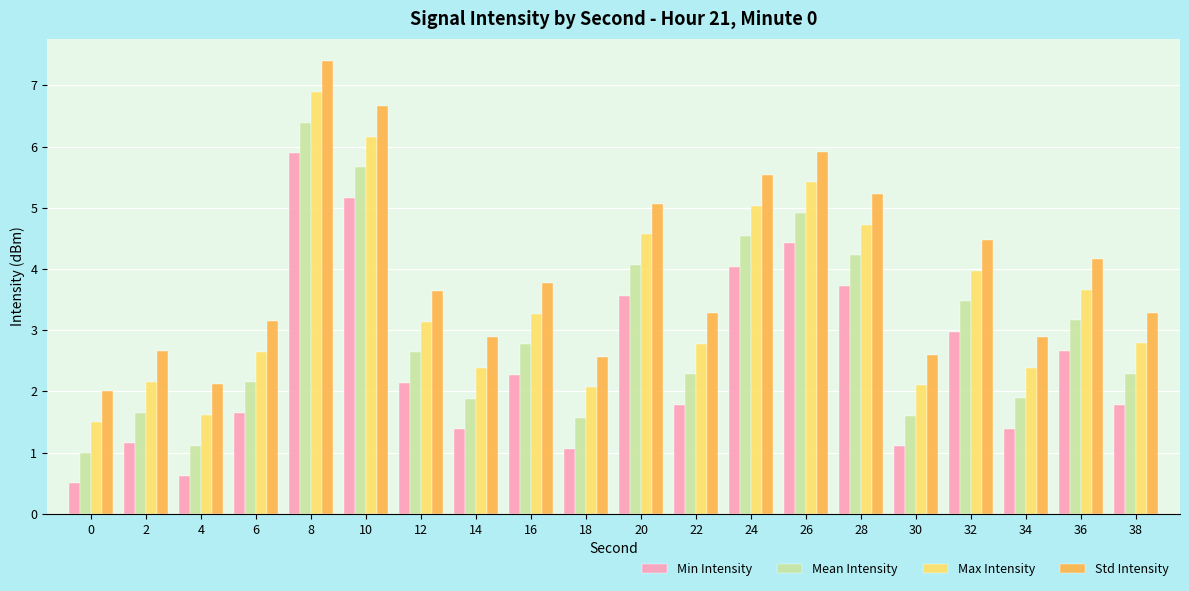

What is the sum of all Min Intensity values?

49.3